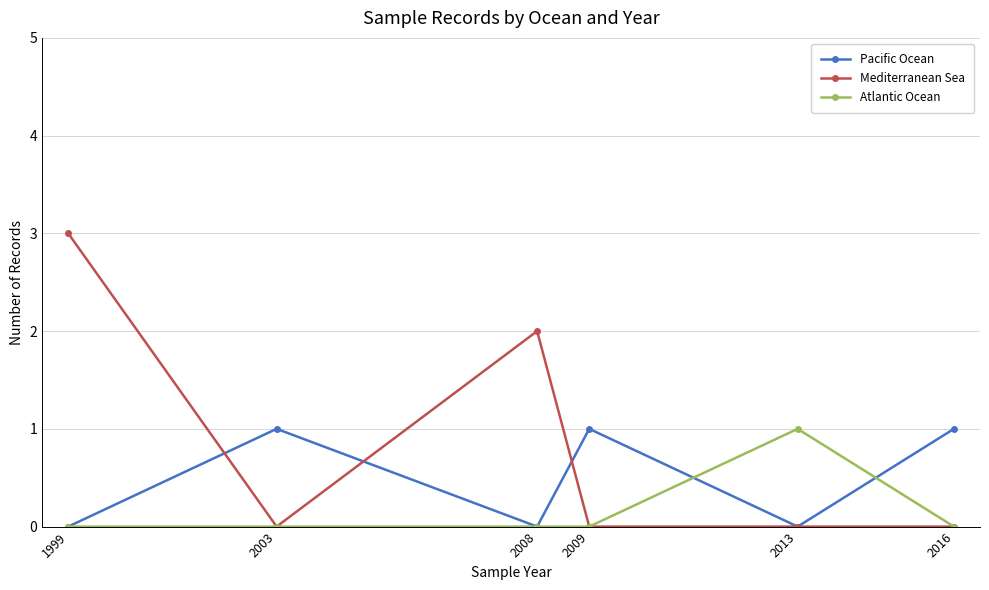

Which series has the largest total across all categories?

Mediterranean Sea